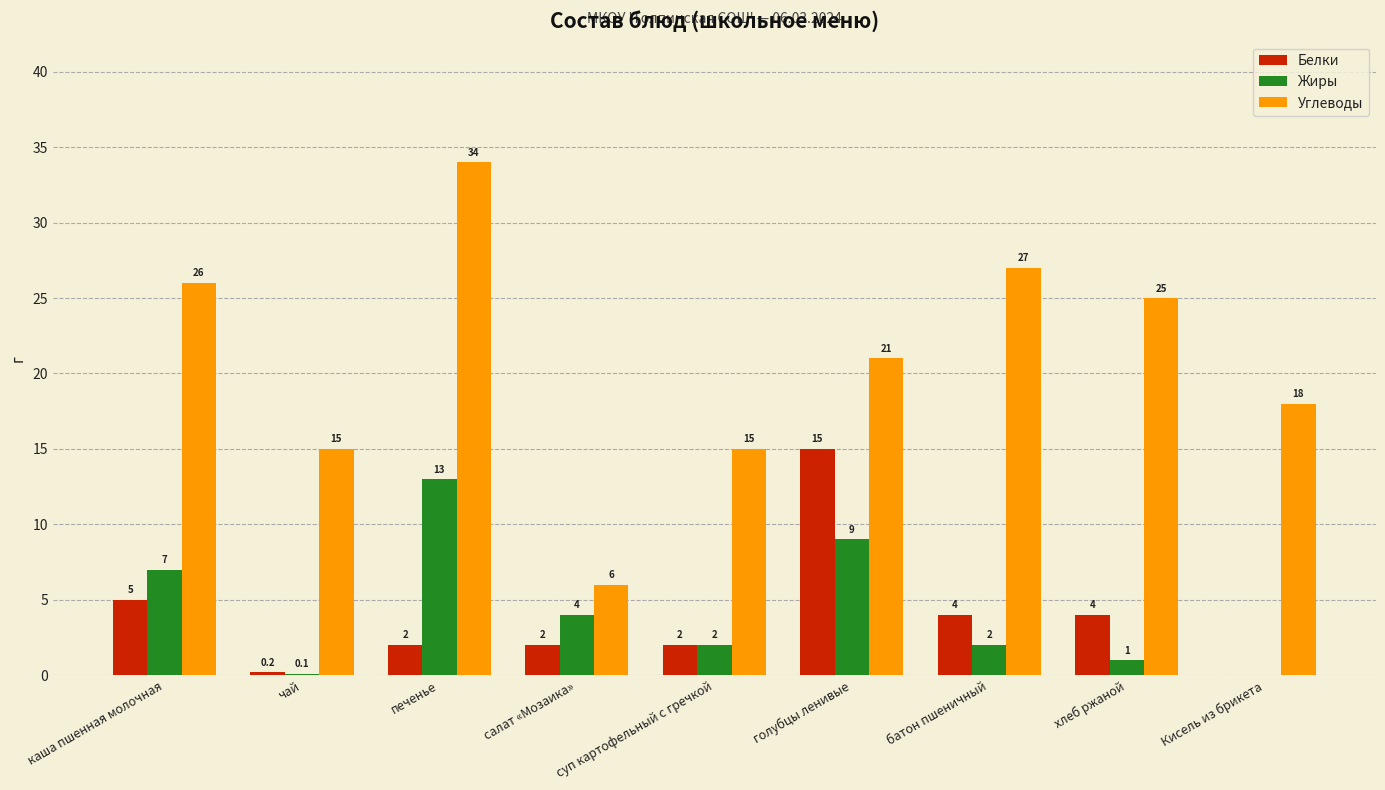

What is the spread (max minus min) of values at хлеб ржаной?

24.0